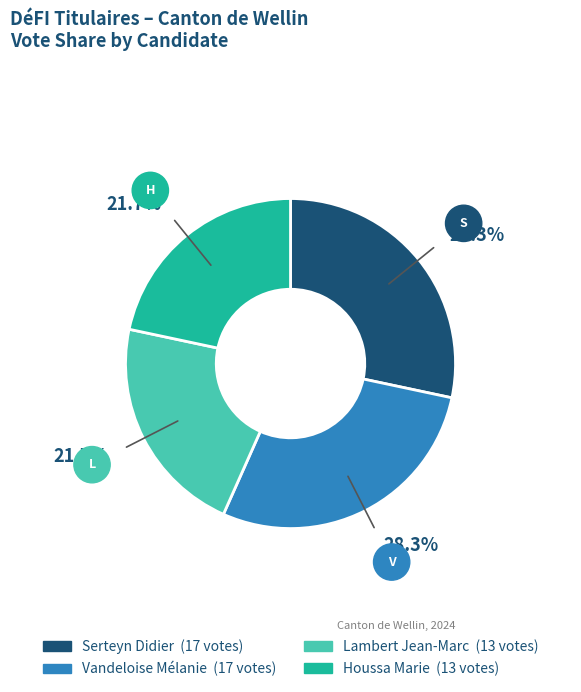

Between Houssa Marie and Vandeloise Mélanie, which is larger?

Vandeloise Mélanie